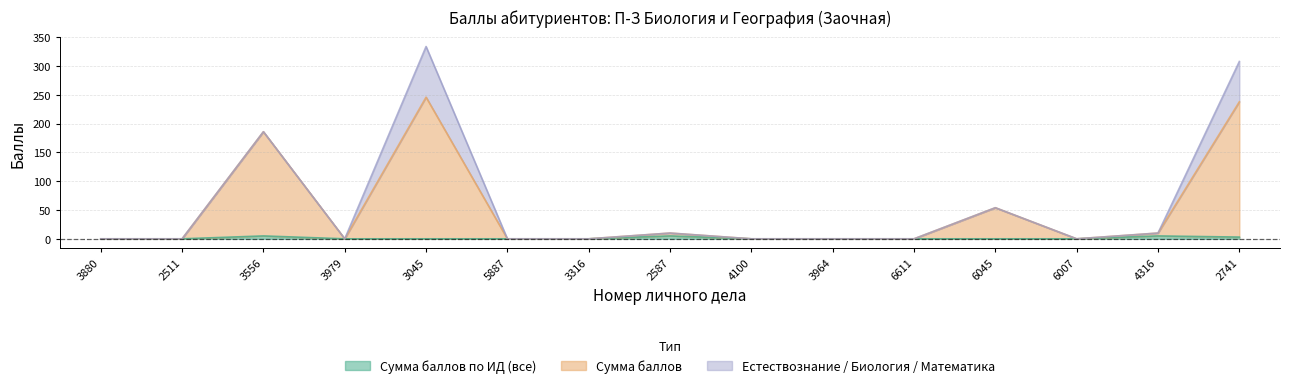

Rank the categories by Сумма баллов по ИД (все) value from highest to lowest.

3556, 2587, 4316, 2741, 3880, 2511, 3979, 3045, 5887, 3316, 4100, 3964, 6611, 6045, 6007